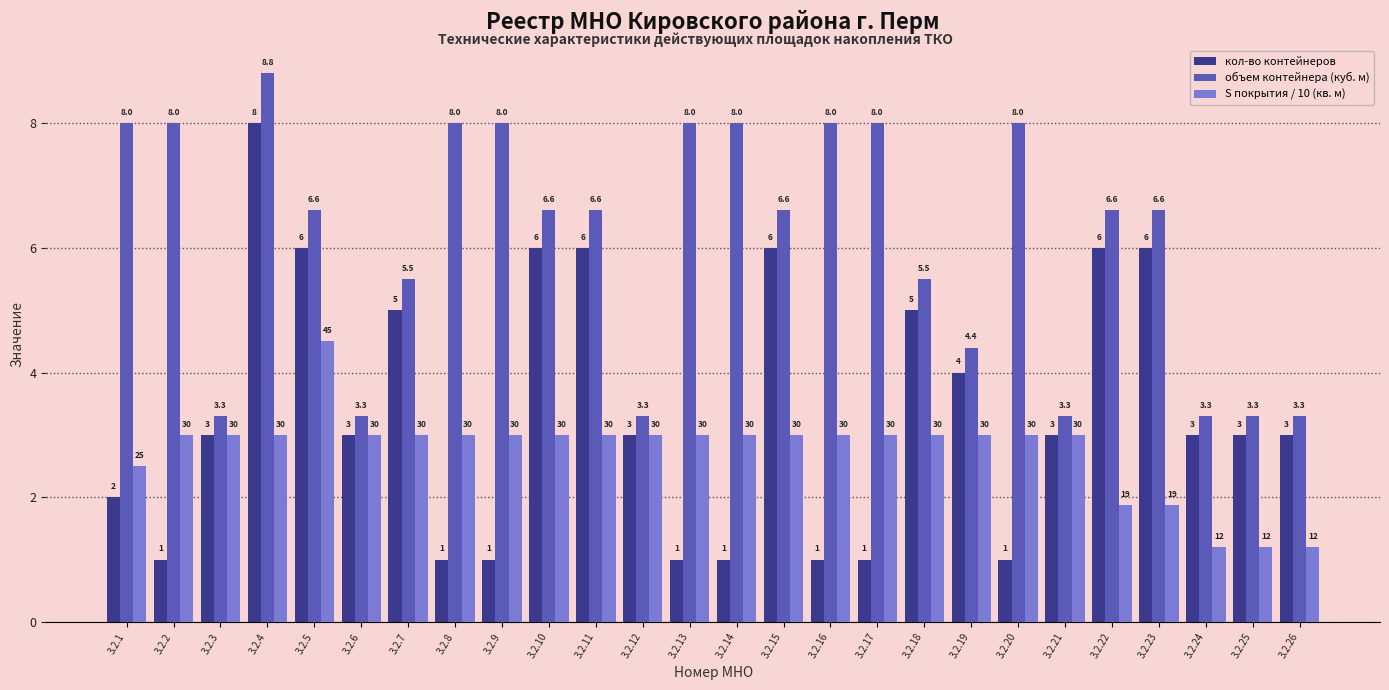

Read the кол-во контейнеров value at 3.2.13.

1.0